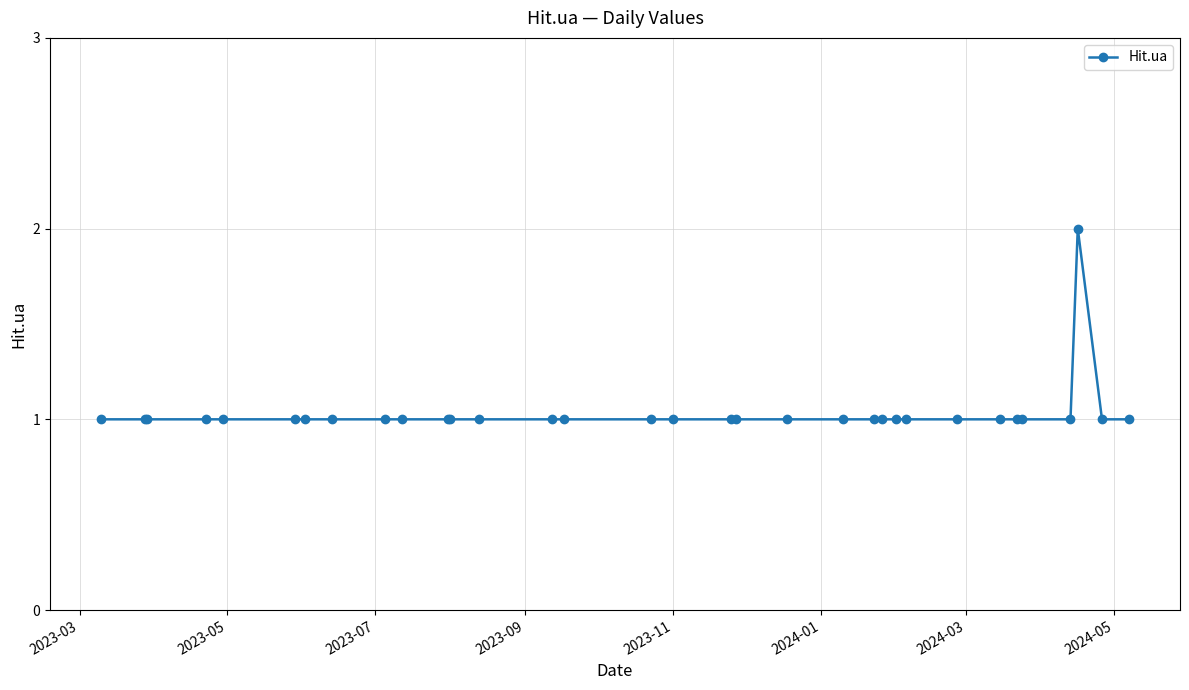

Which category has the lowest value across all series?

2023-03